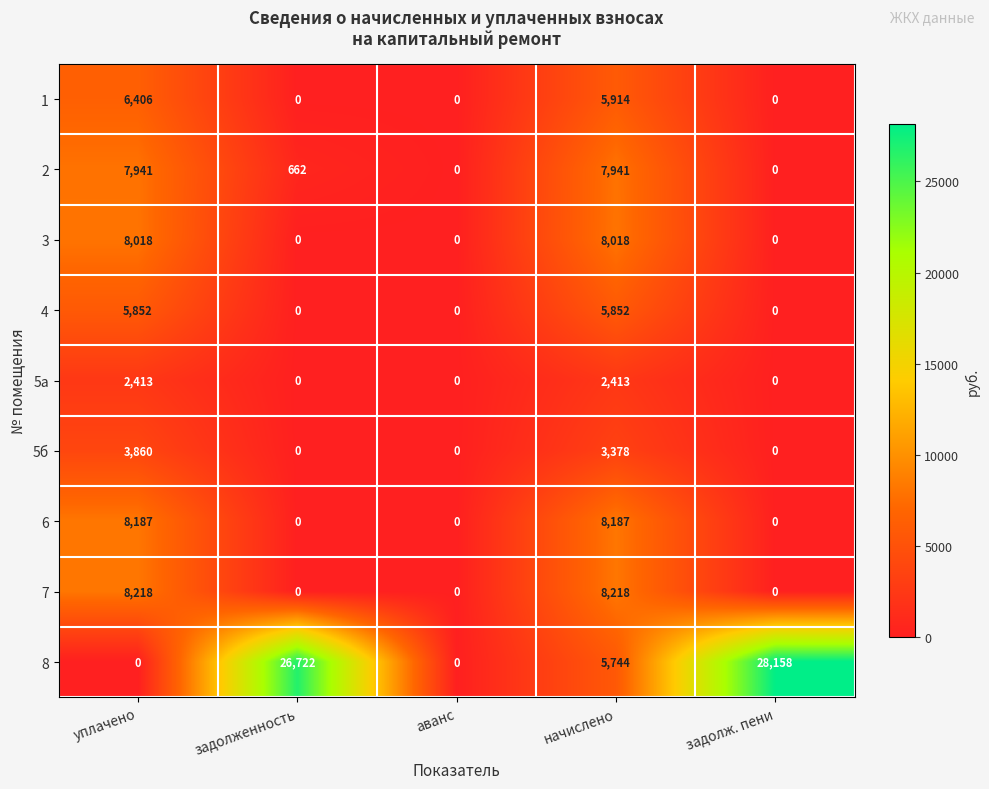

What is the highest value of the 8 series?

28158